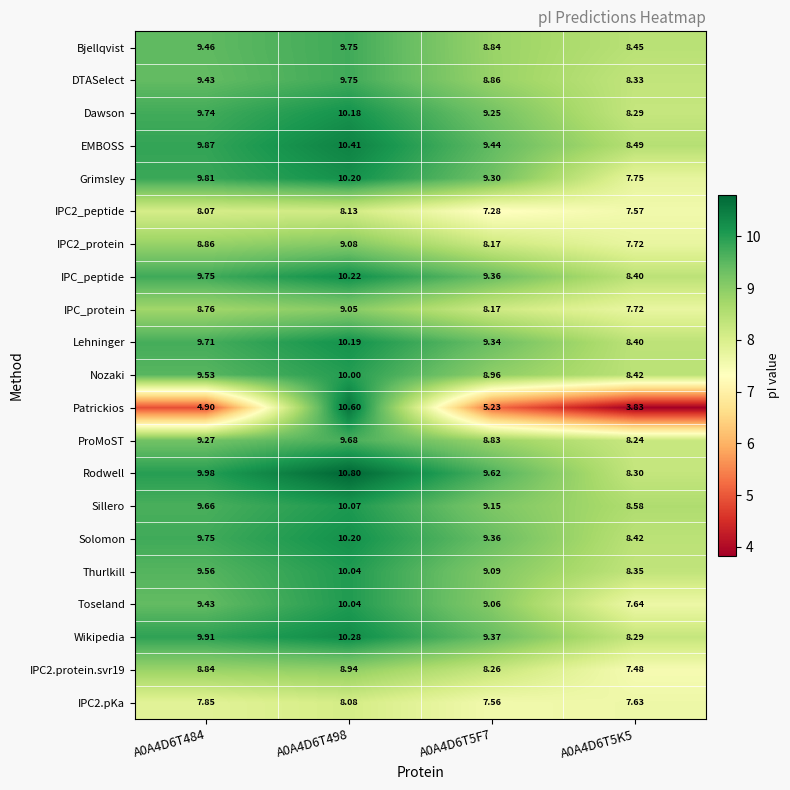

Which series changed the most between A0A4D6T498 and A0A4D6T5F7?

Patrickios